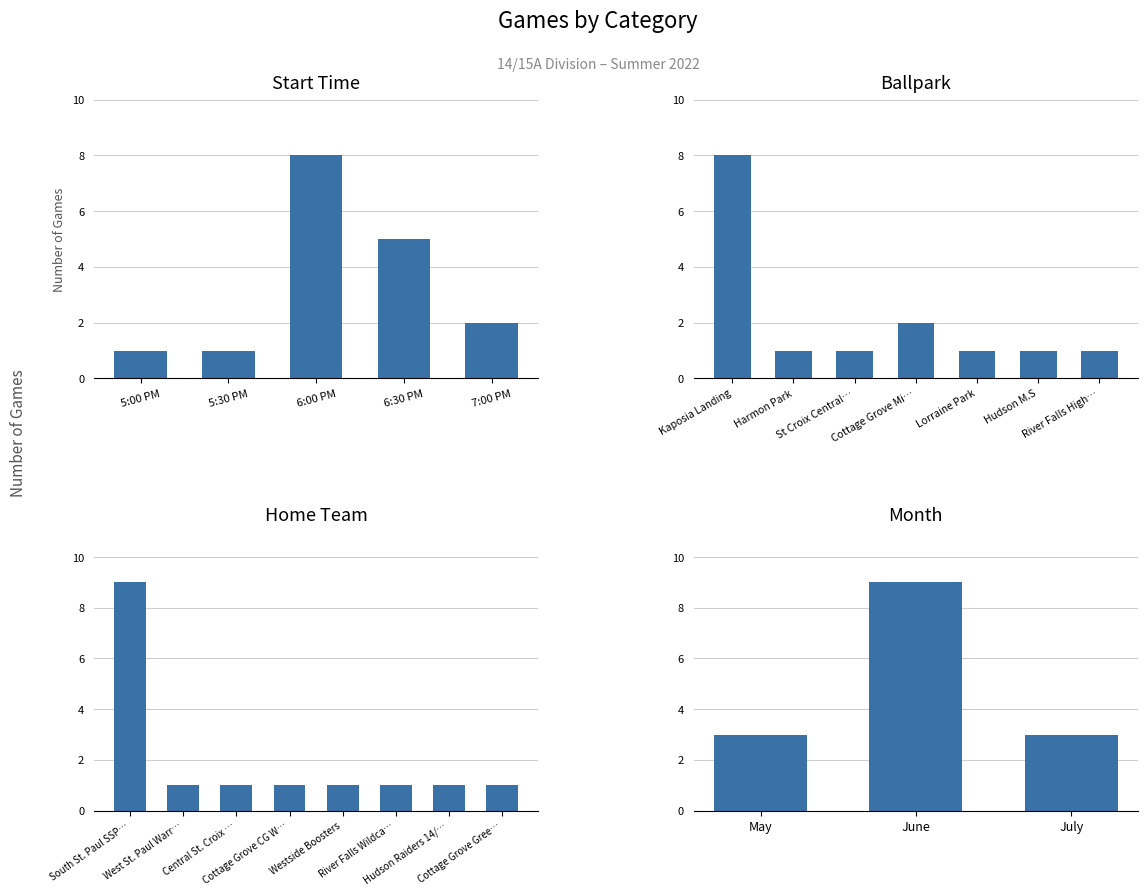

Which category has the lowest value across all series?

May